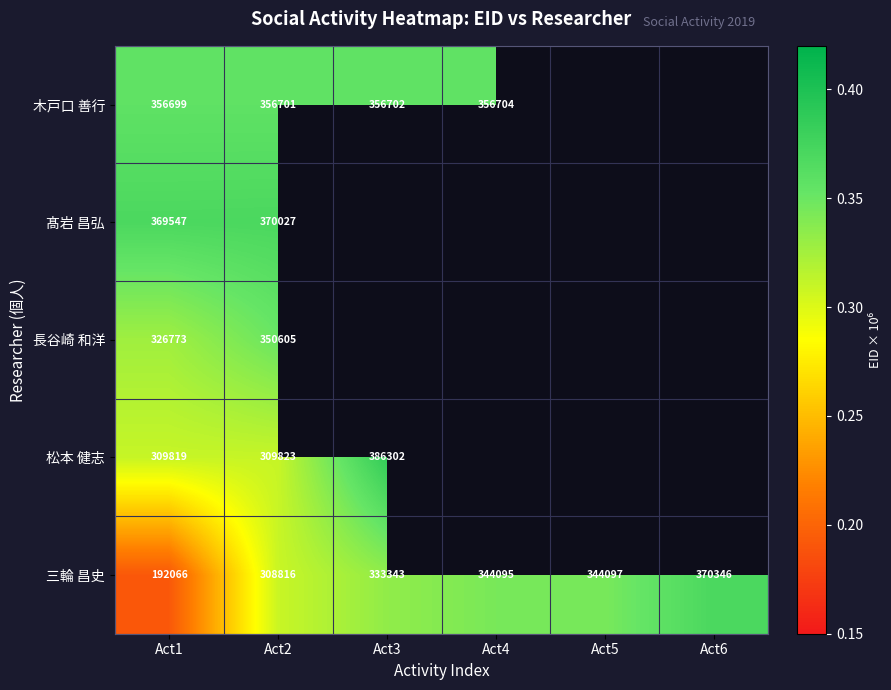

What is the difference between the highest and lowest values at Act2?

61211